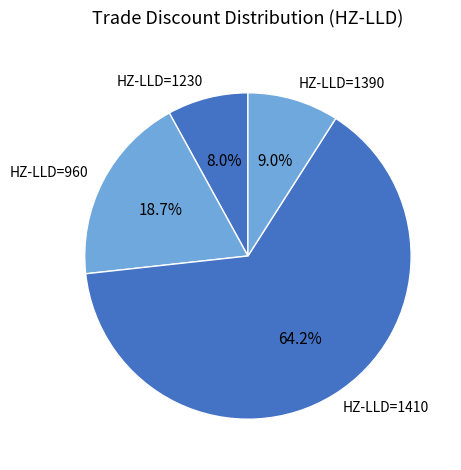

How many segments does this pie chart have?

4